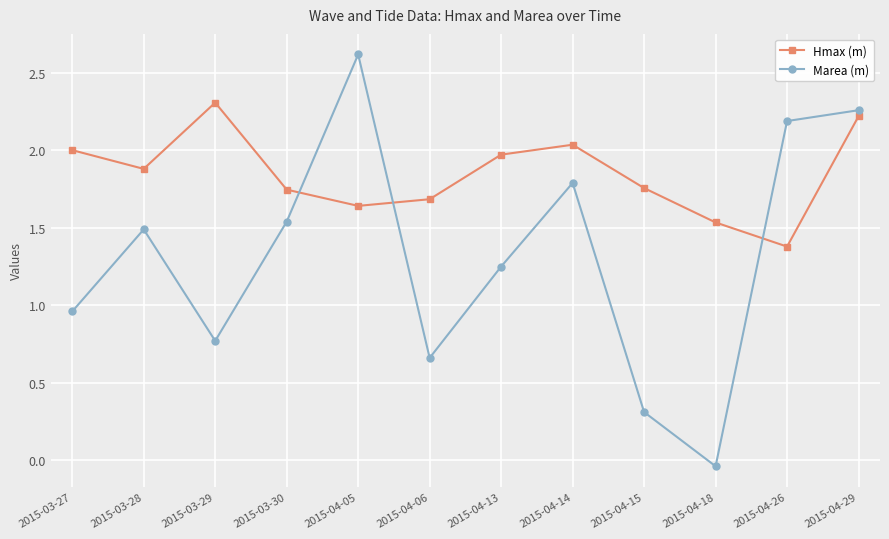

True or false: Marea (m) has more than 0 interior local peaks.

True